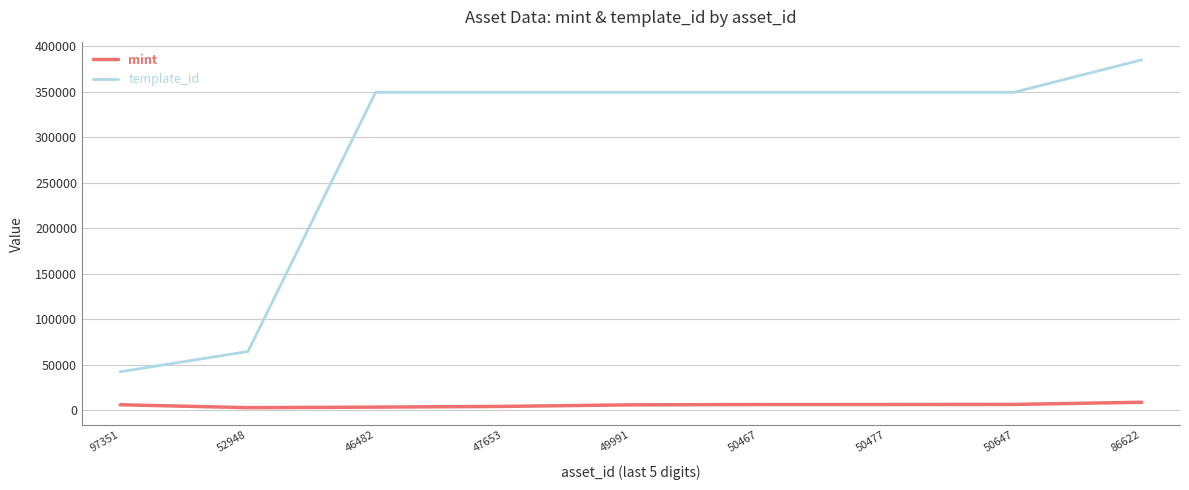

Is the value of mint at 49991 greater than the value of template_id at 86622?

No